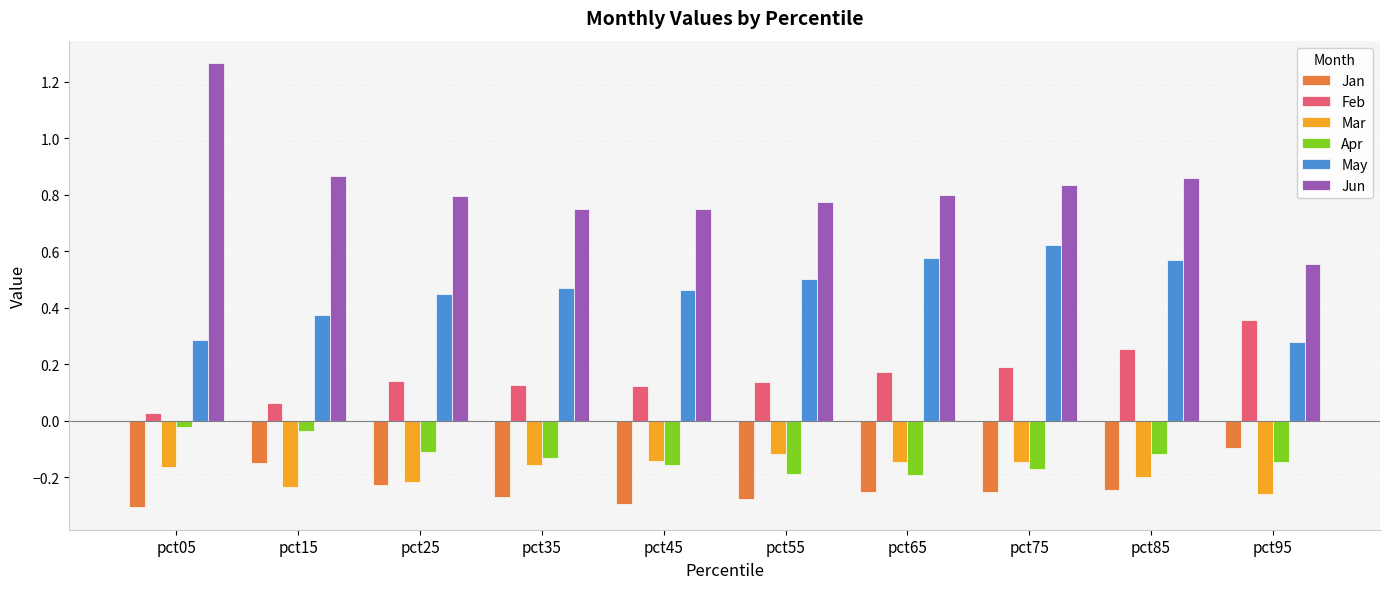

Does the chart contain any negative values?

Yes